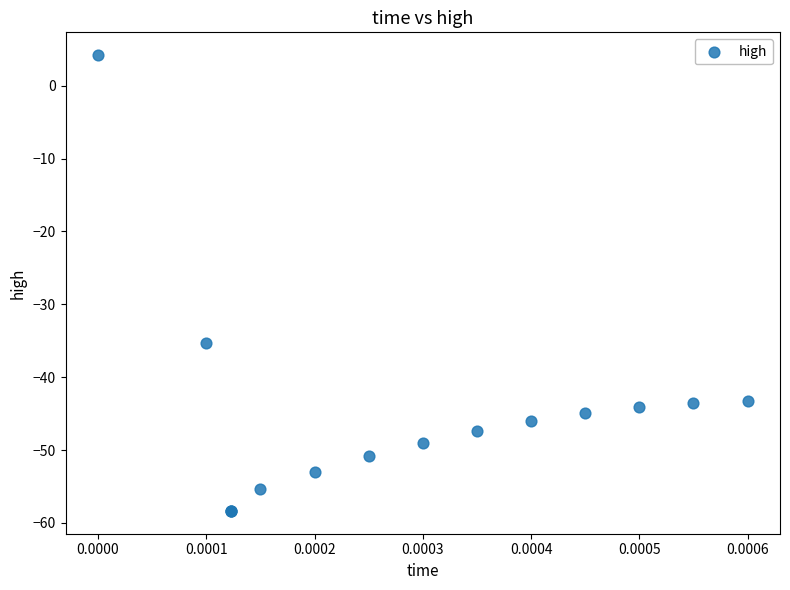

What Y value in the scatter plot is closest to -27?

-35.4